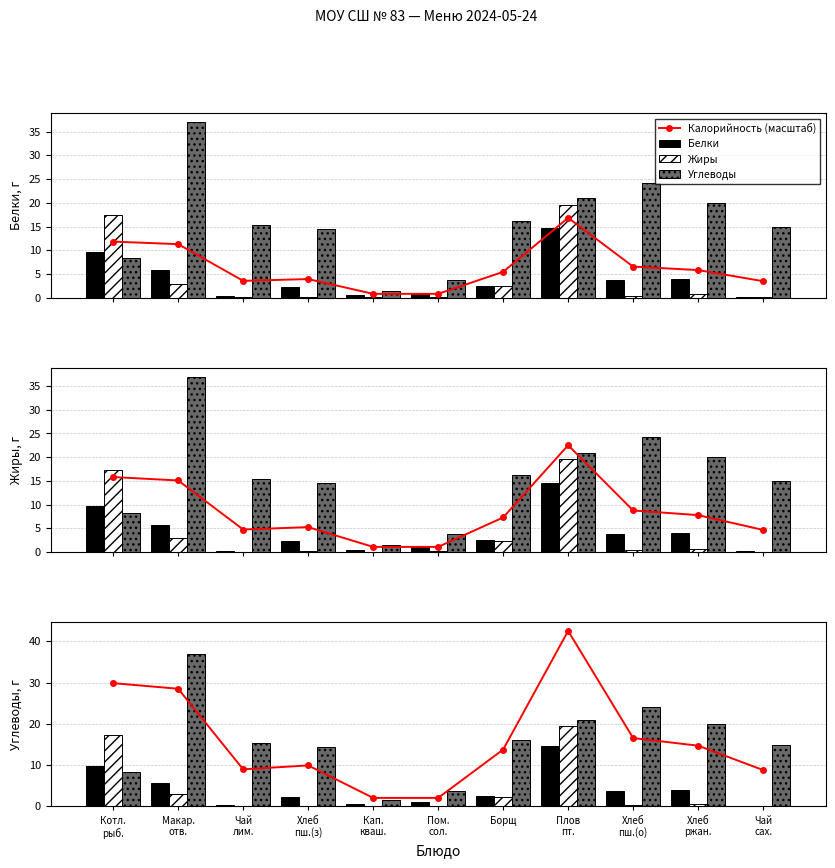

How many groups of bars are there?

11